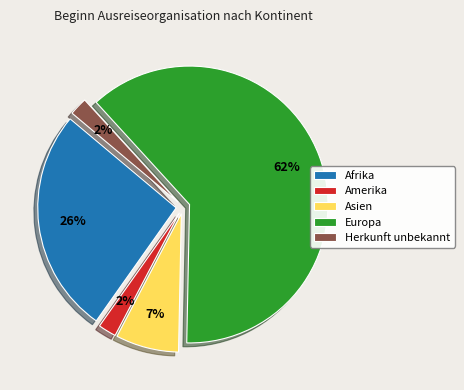

Combined, do Amerika and Herkunft unbekannt account for over 50%?

No